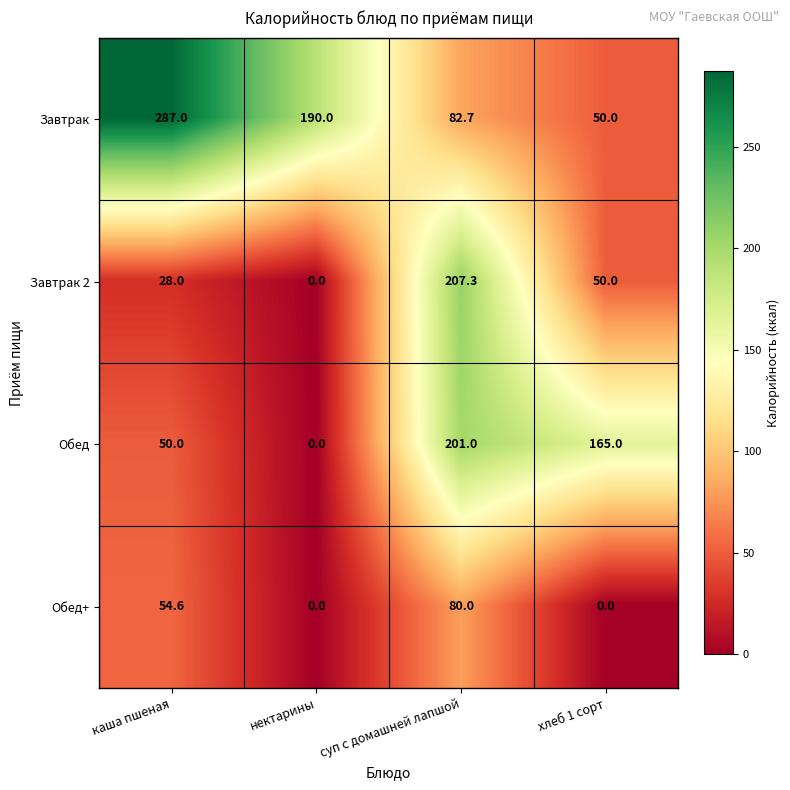

What is the average value of the Завтрак series?

152.4